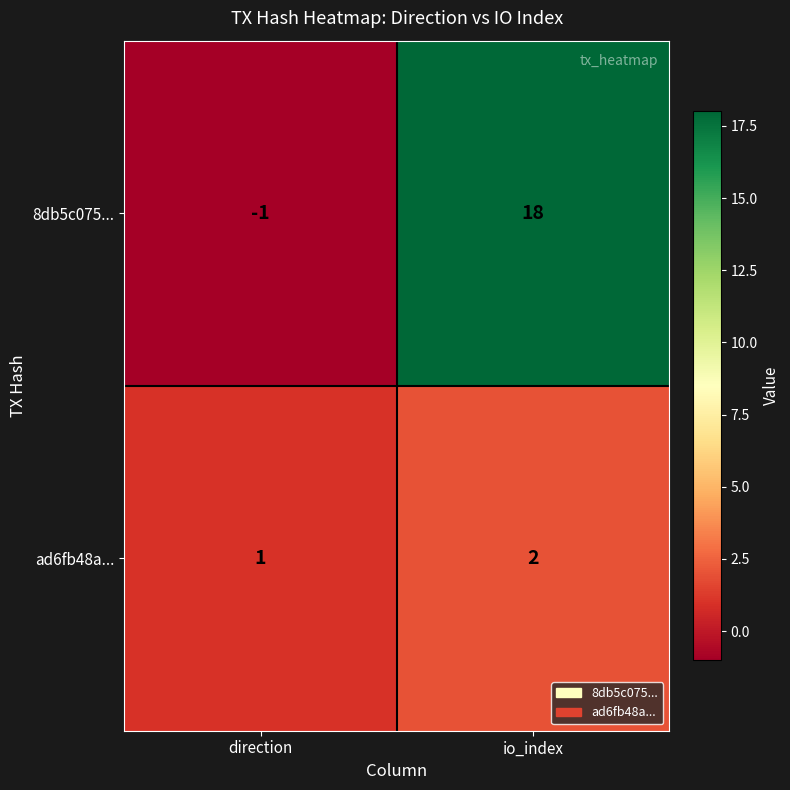

At how many categories does at least one series exceed 5?

1